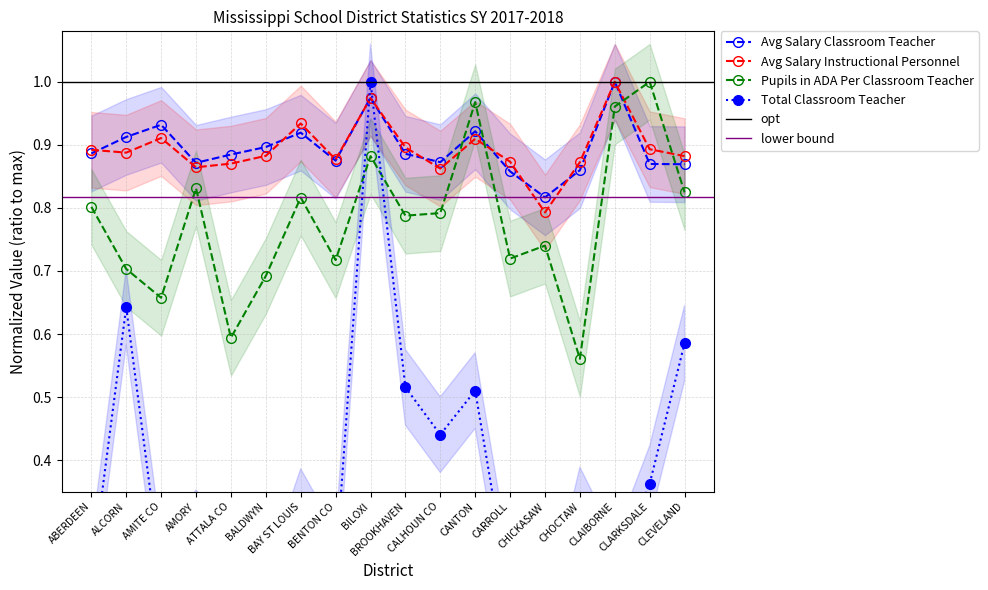

Which series has the largest total across all categories?

Average Salary Classroom Teacher